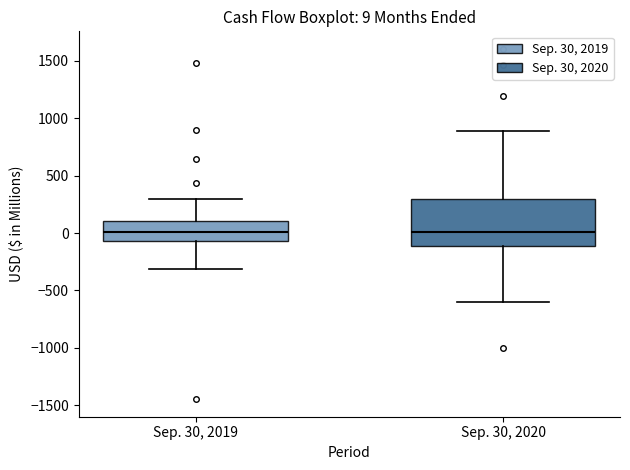

Comparing the boxes themselves (not the whiskers), which one is the tallest?

Sep. 30, 2020